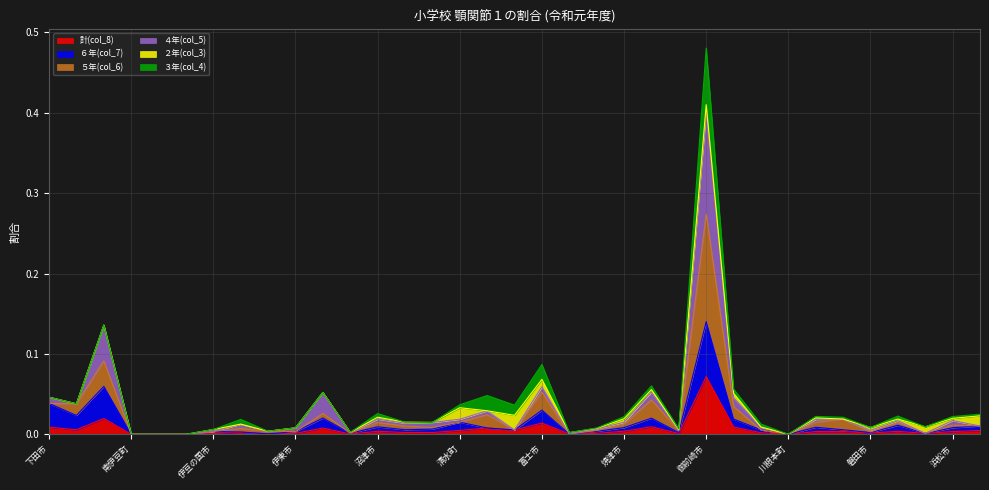

At which category is the sum across all series the highest?

御前崎市